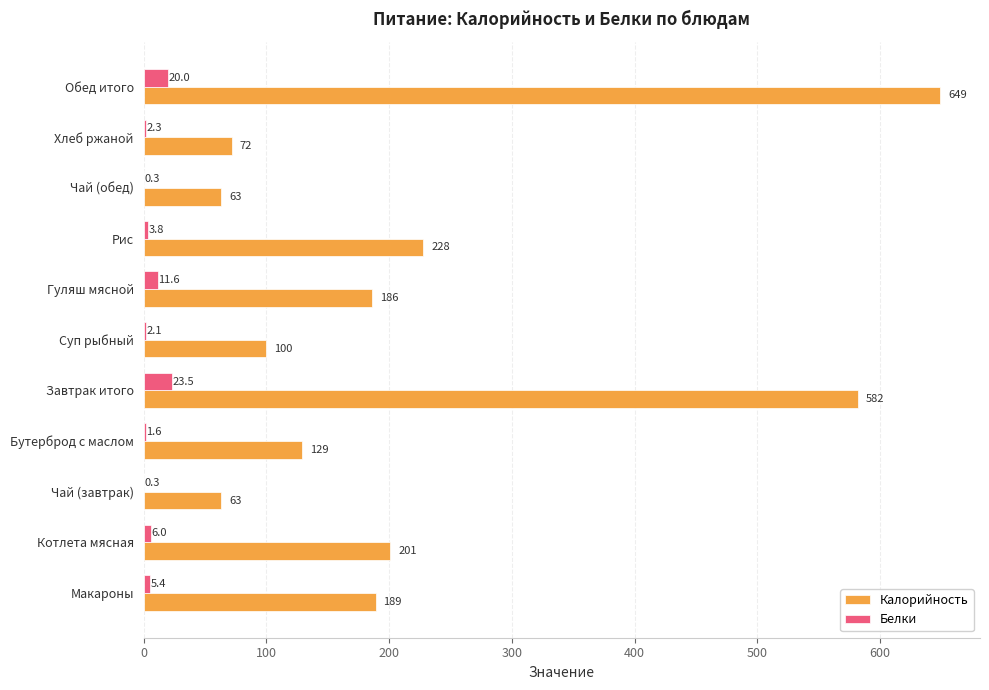

What is the maximum value shown in the chart?

649.0